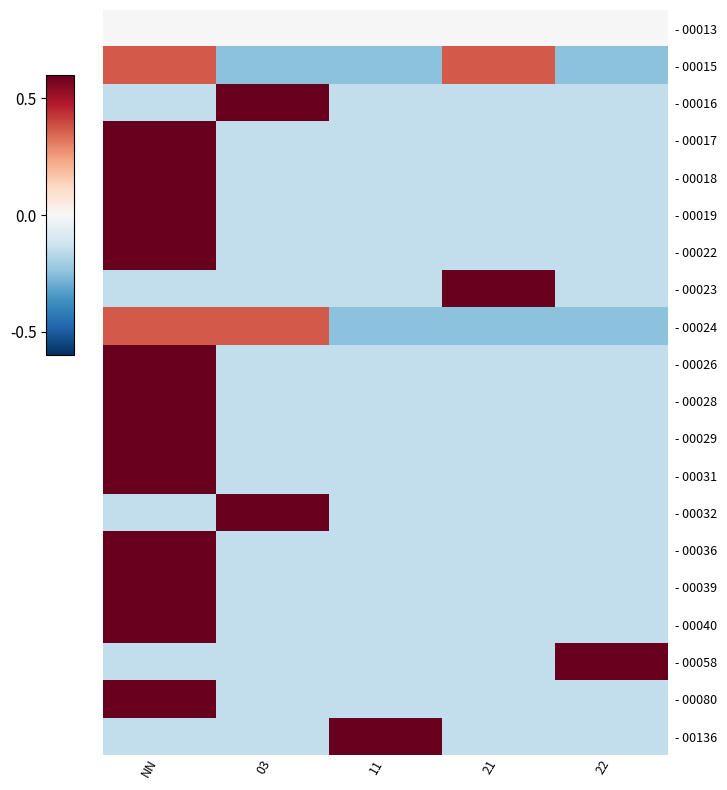

Which category has the lowest value across all series?

03